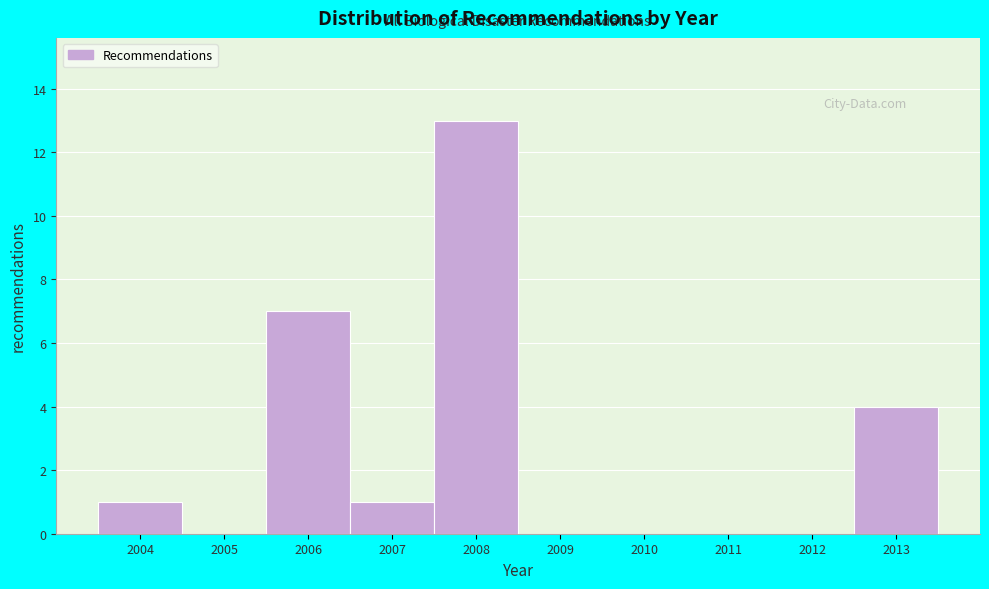

Reading left to right, transcribe this chart: for each bar, give the range it covers on the x-axis and its height. The values are not printed on the chart, so give them approximately, as read against the axis.

2003.5 to 2004.5: 1
2004.5 to 2005.5: 0
2005.5 to 2006.5: 7
2006.5 to 2007.5: 1
2007.5 to 2008.5: 13
2008.5 to 2009.5: 0
2009.5 to 2010.5: 0
2010.5 to 2011.5: 0
2011.5 to 2012.5: 0
2012.5 to 2013.5: 4